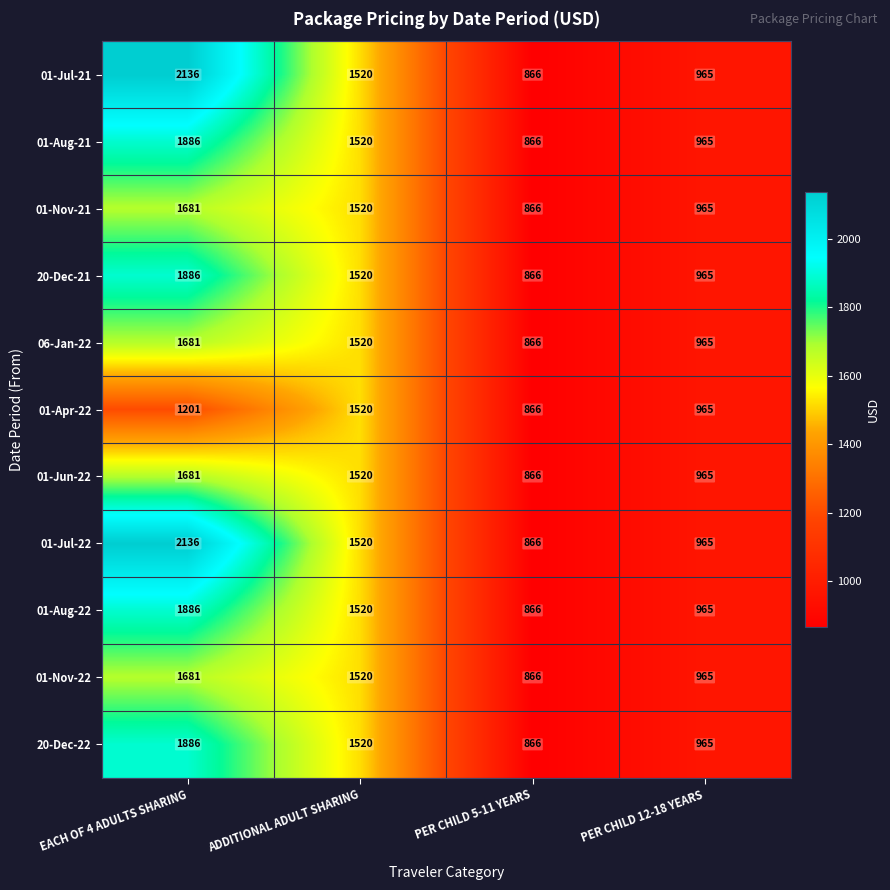

Where does the 20-Dec-21 series first go above 1520?

EACH OF 4 ADULTS SHARING